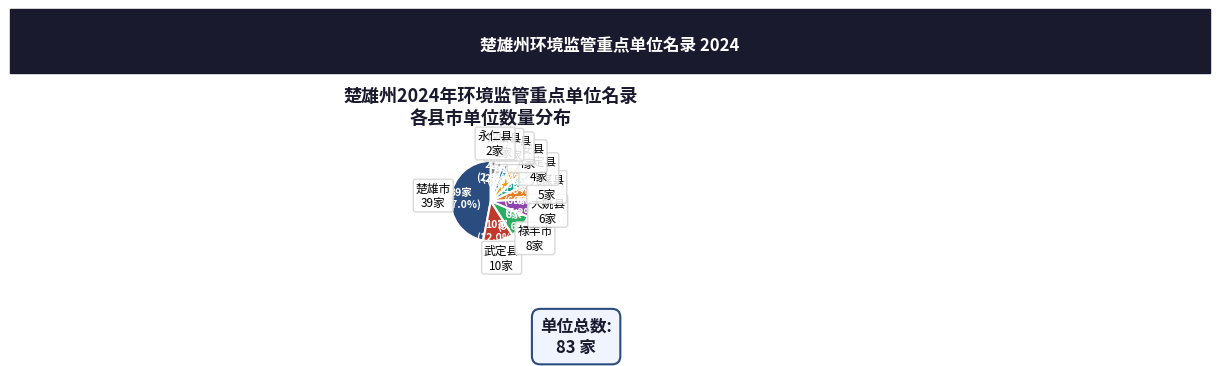

How many segments does this pie chart have?

10